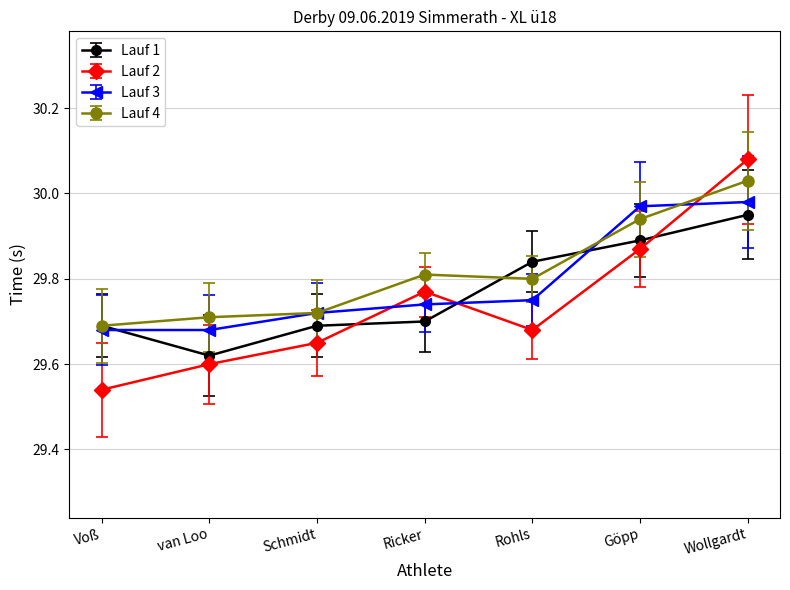

Where is the first local minimum for Lauf 4?

Rohls